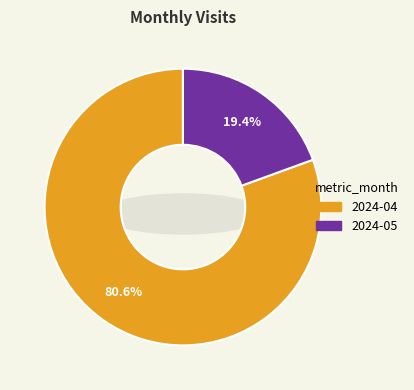

Does 2024-05 account for over 50% of the chart?

No